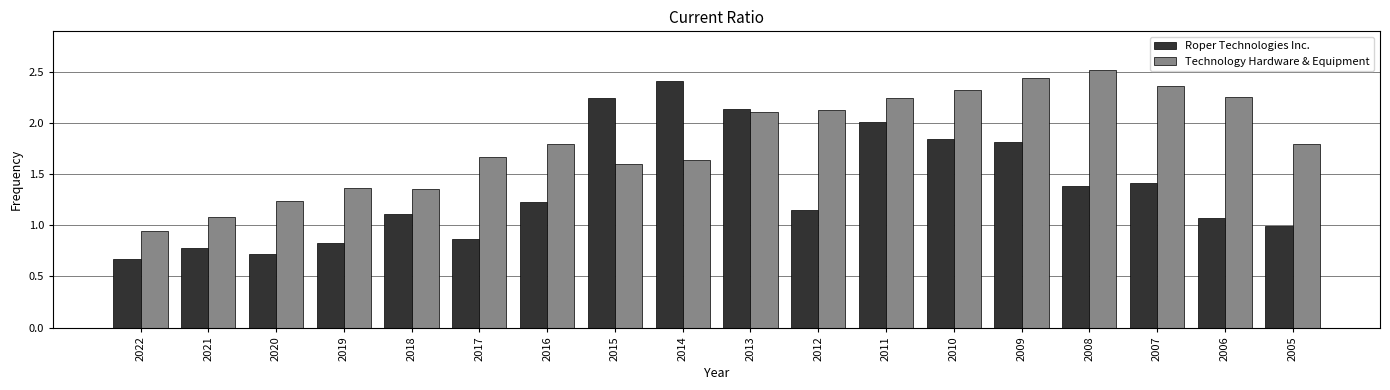

List the series in order of their overall mean, lowest first.

Roper Technologies Inc., Technology Hardware & Equipment